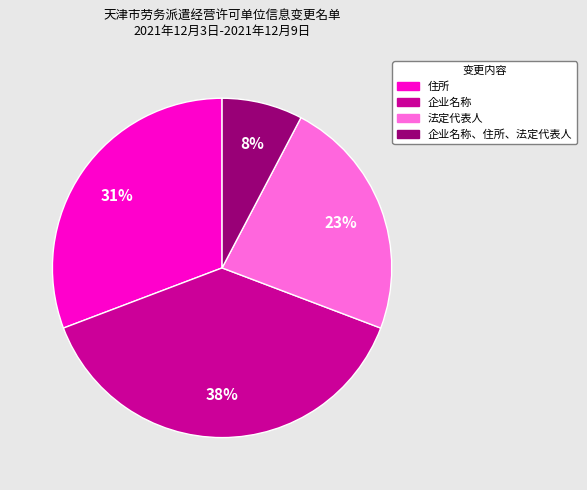

To the nearest percent, what portion does 住所 represent?

31%